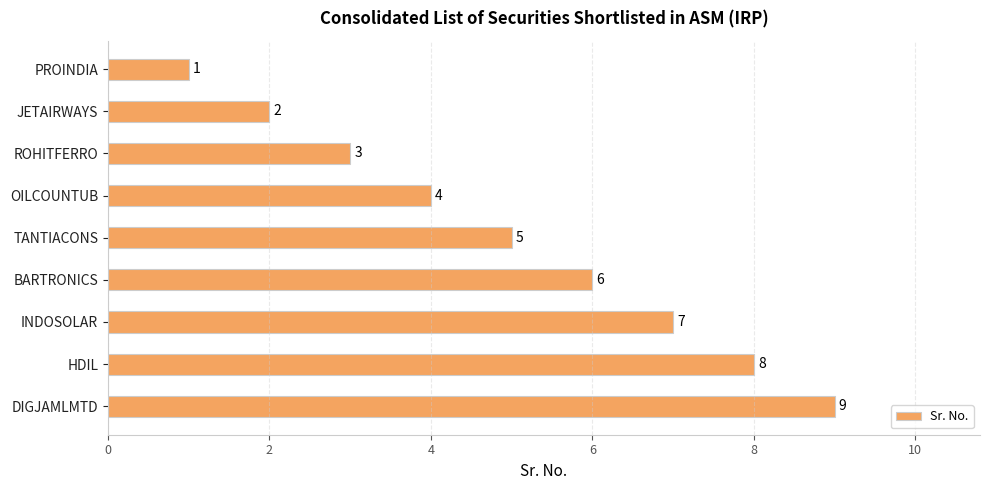

What is the smallest value displayed?

1